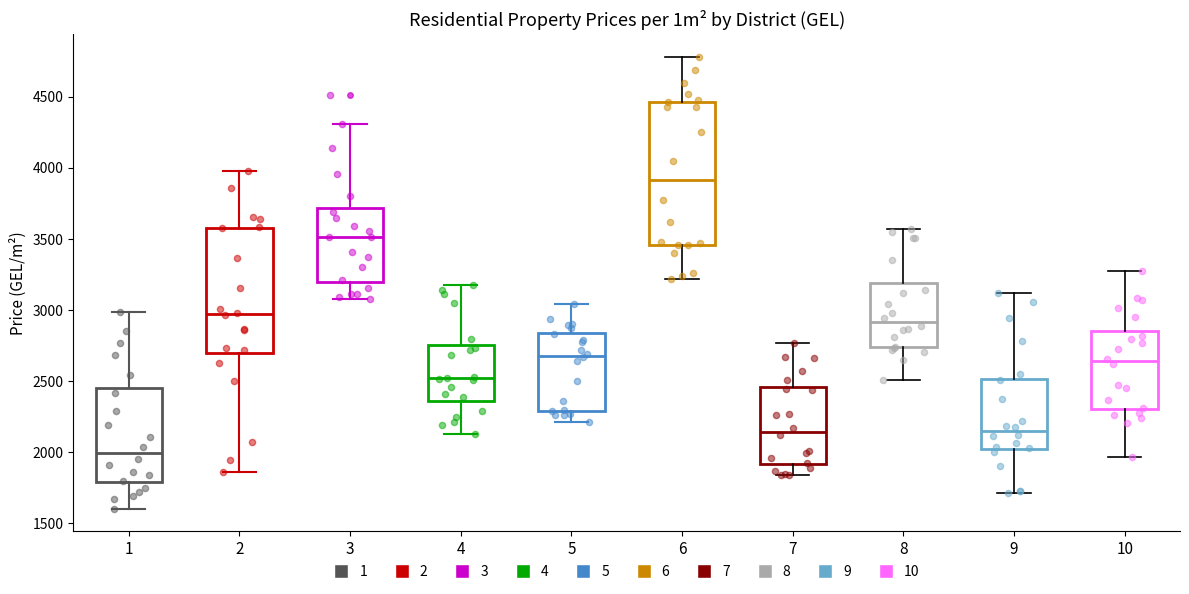

Reading left to right, read every box against the y-axis: the position of its median line, the range the box covers, and the ends of its whiskers. The values are not printed on the chart, so give them approximately, as read against the axis.

1: median 2000, box 1800 to 2450, whiskers 1600 to 3000
2: median 2950, box 2700 to 3600, whiskers 1850 to 4000
3: median 3500, box 3200 to 3700, whiskers 3100 to 4300
4: median 2500, box 2350 to 2750, whiskers 2150 to 3150
5: median 2700, box 2300 to 2850, whiskers 2200 to 3050
6: median 3900, box 3450 to 4450, whiskers 3200 to 4800
7: median 2150, box 1900 to 2450, whiskers 1850 to 2750
8: median 2900, box 2750 to 3200, whiskers 2500 to 3550
9: median 2150, box 2050 to 2500, whiskers 1700 to 3100
10: median 2650, box 2300 to 2850, whiskers 1950 to 3250